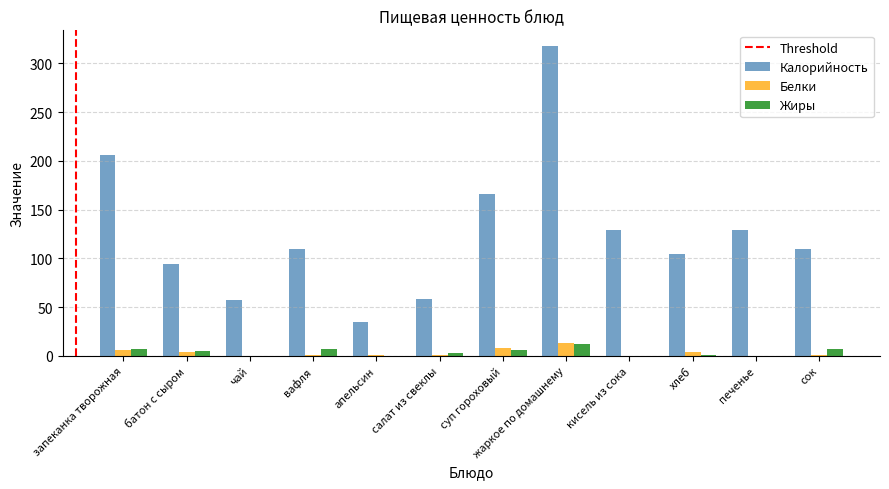

Which label corresponds to the largest value in the chart?

жаркое по домашнему